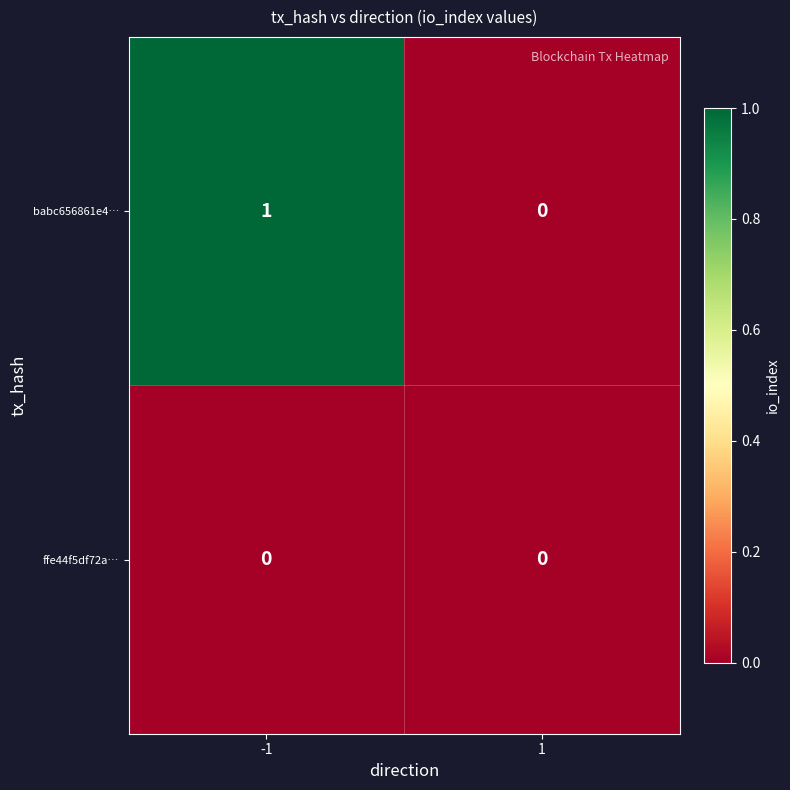

Rank the series by their average value, from highest to lowest.

babc656861e4…, ffe44f5df72a…